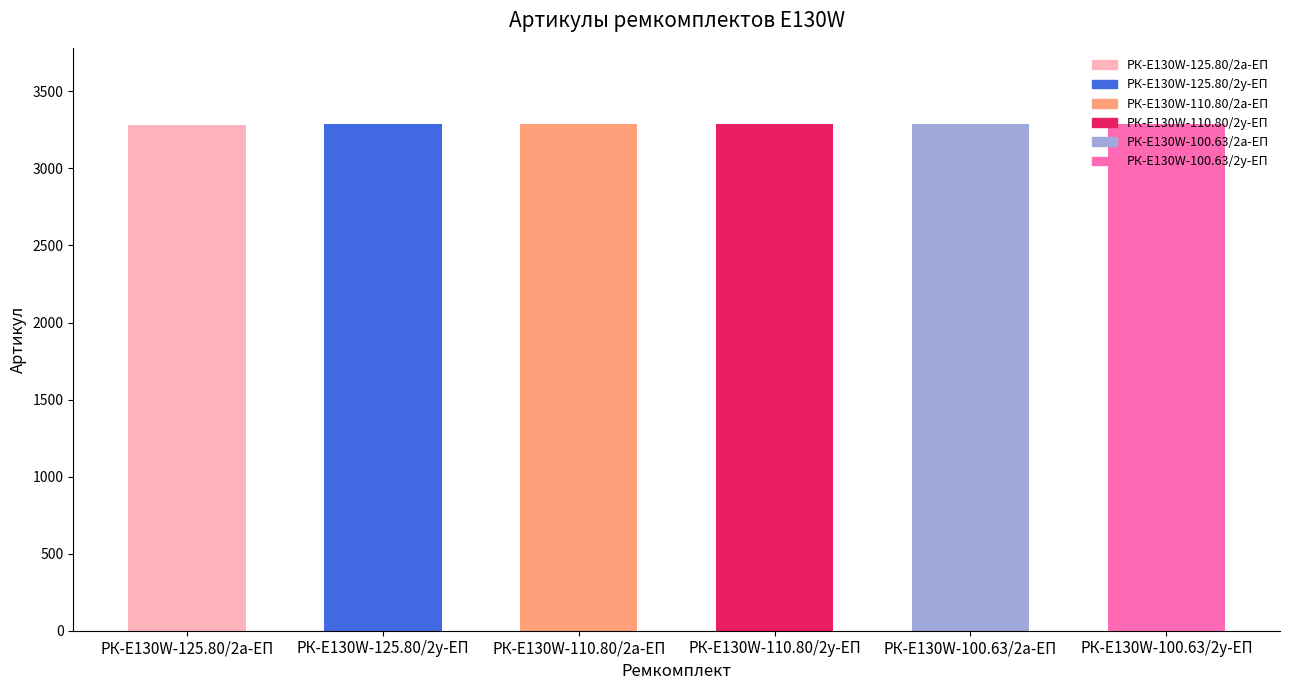

What is the approximate value at РК-E130W-100.63/2а-ЕП?

3288